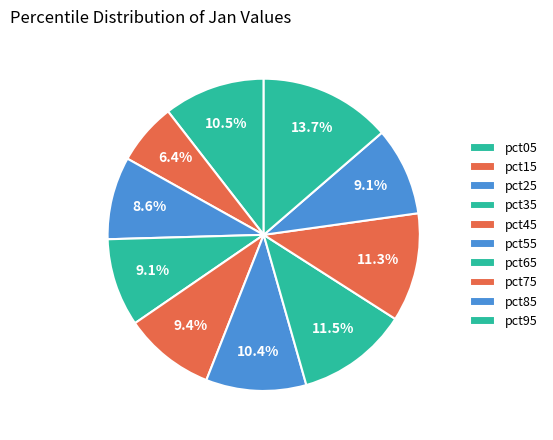

Which category has the biggest portion of the pie?

pct95